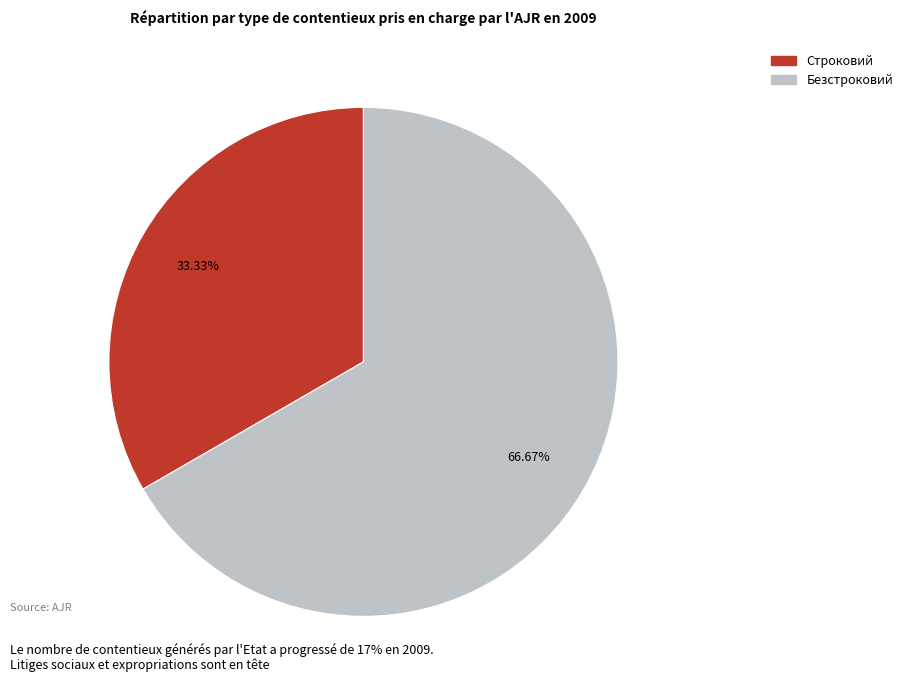

How many segments does this pie chart have?

2